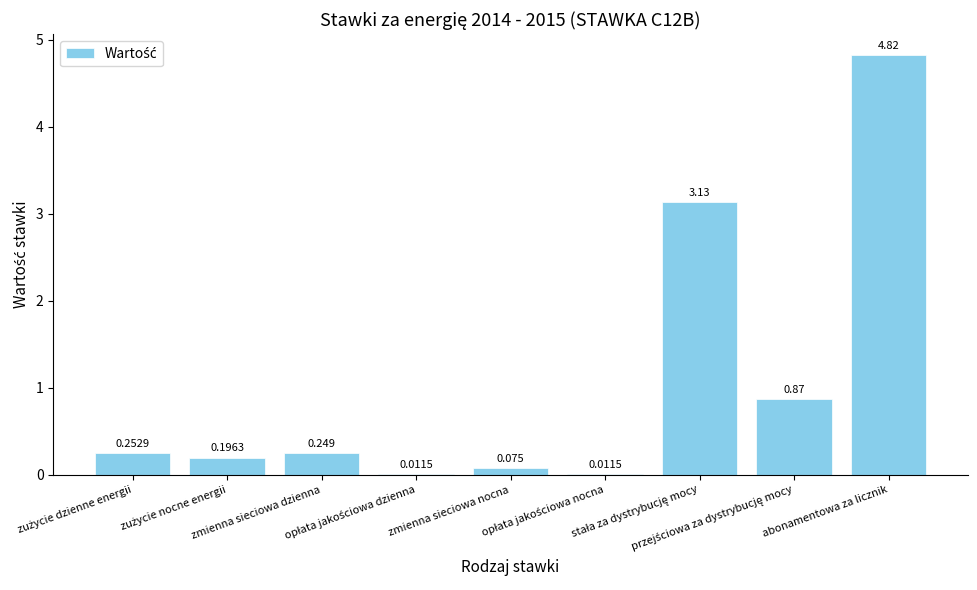

True or false: the data shows 0.0 at opłata jakościowa nocna.

True